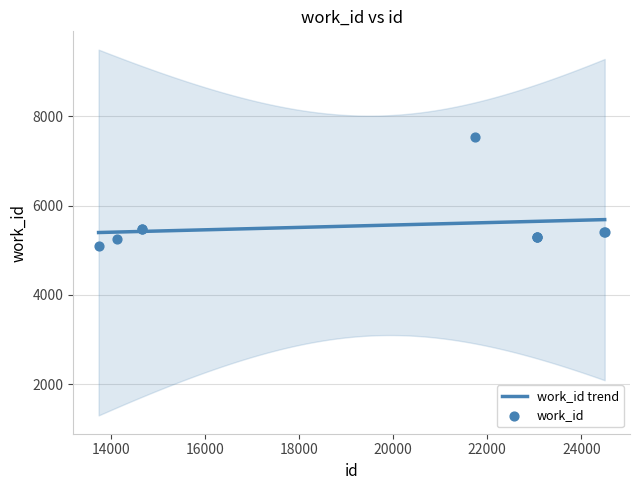

What is the change in value from 23059 to 24487?

+117